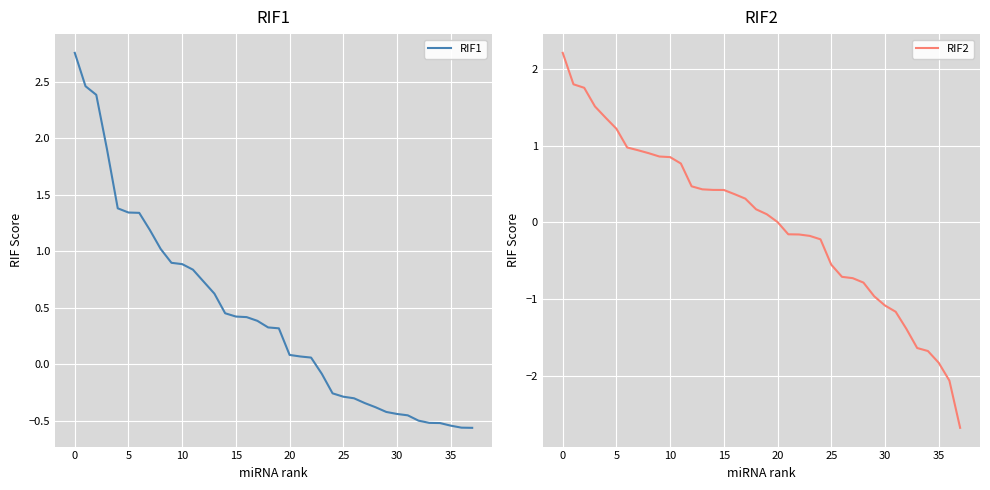

Between which two adjacent categories do RIF1 and RIF2 first intersect?

23 and 24